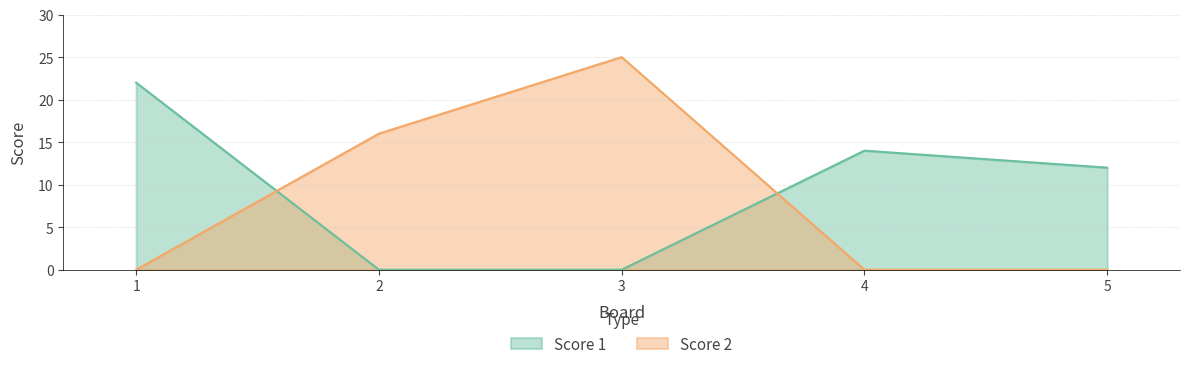

Between 1 and 3, which series saw the biggest shift?

Score 2